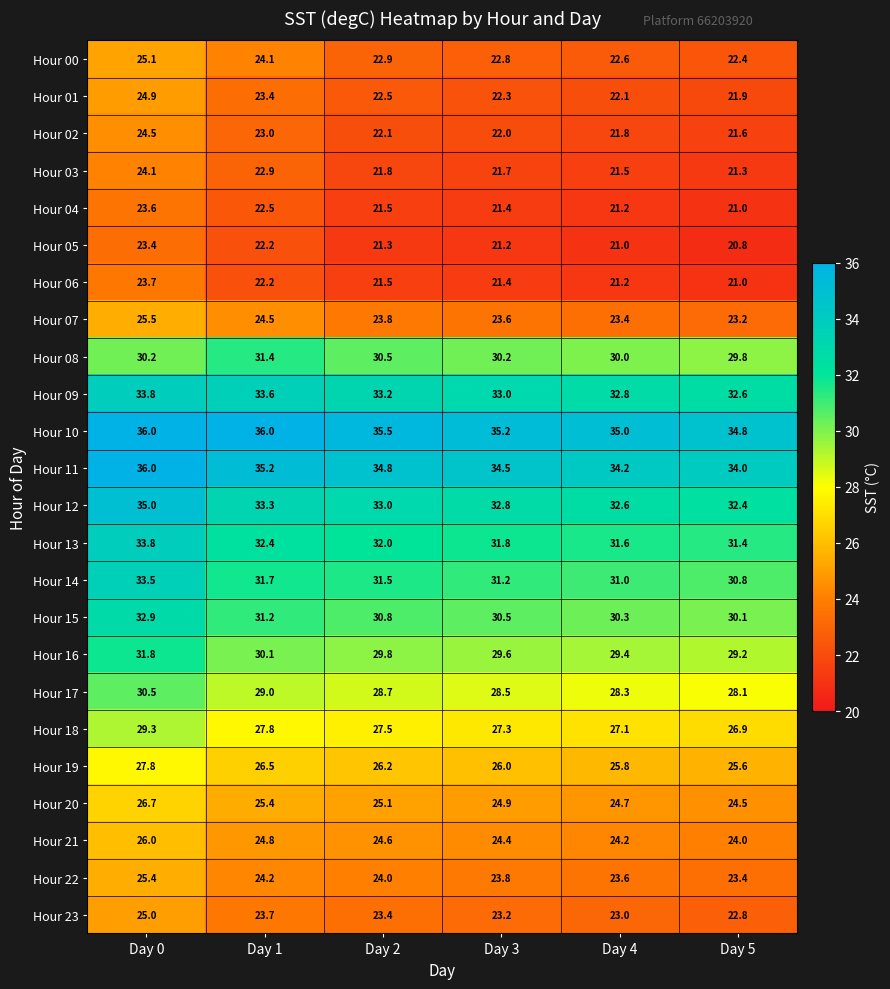

What is the difference between the second highest and minimum values in the Hour 15 series?

1.1